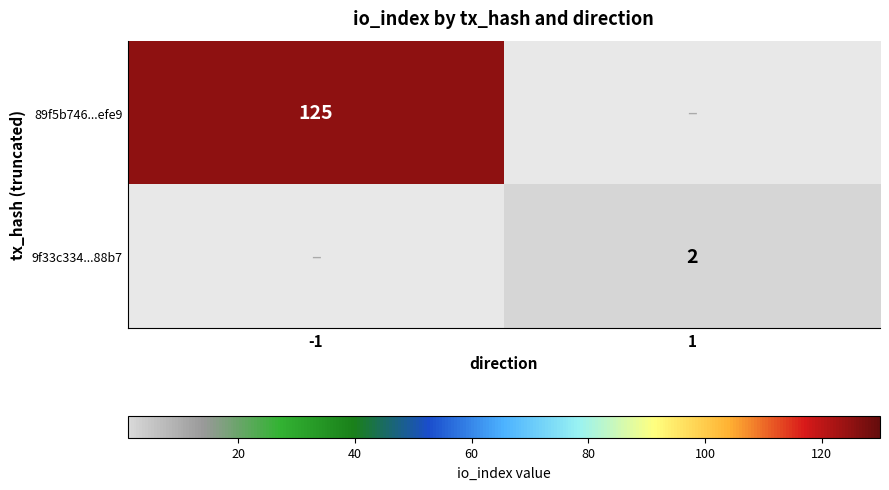

Is it true that 9f33c334...88b7 equals 2 at 1?

True